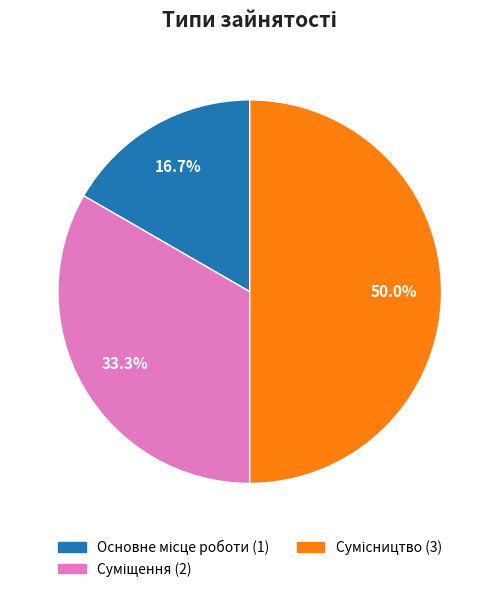

Which category has the biggest portion of the pie?

Сумісництво